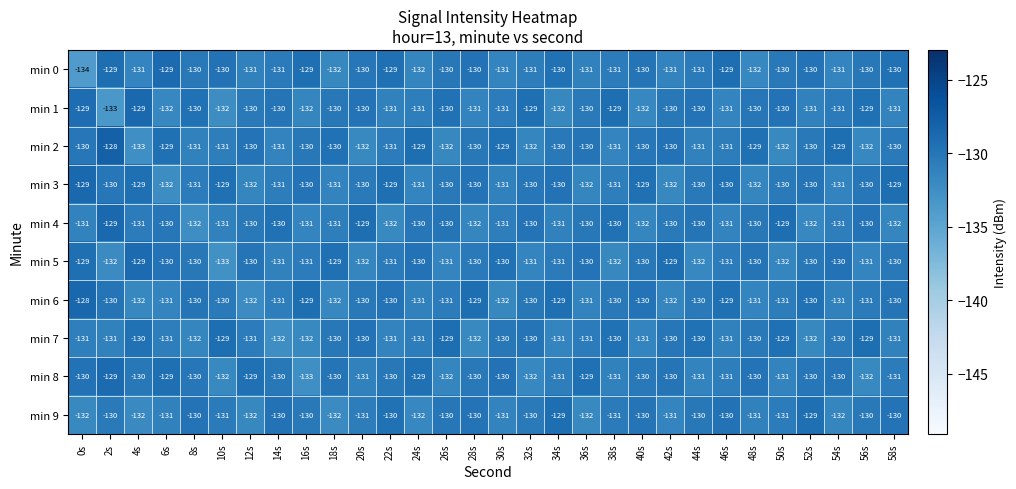

Is it true that min 3 equals -130 at 32s?

True